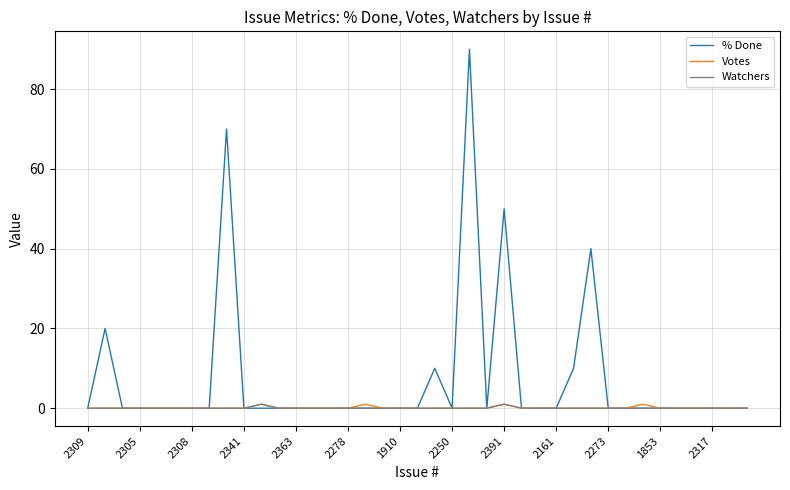

Which series has the widest spread of values?

% Done